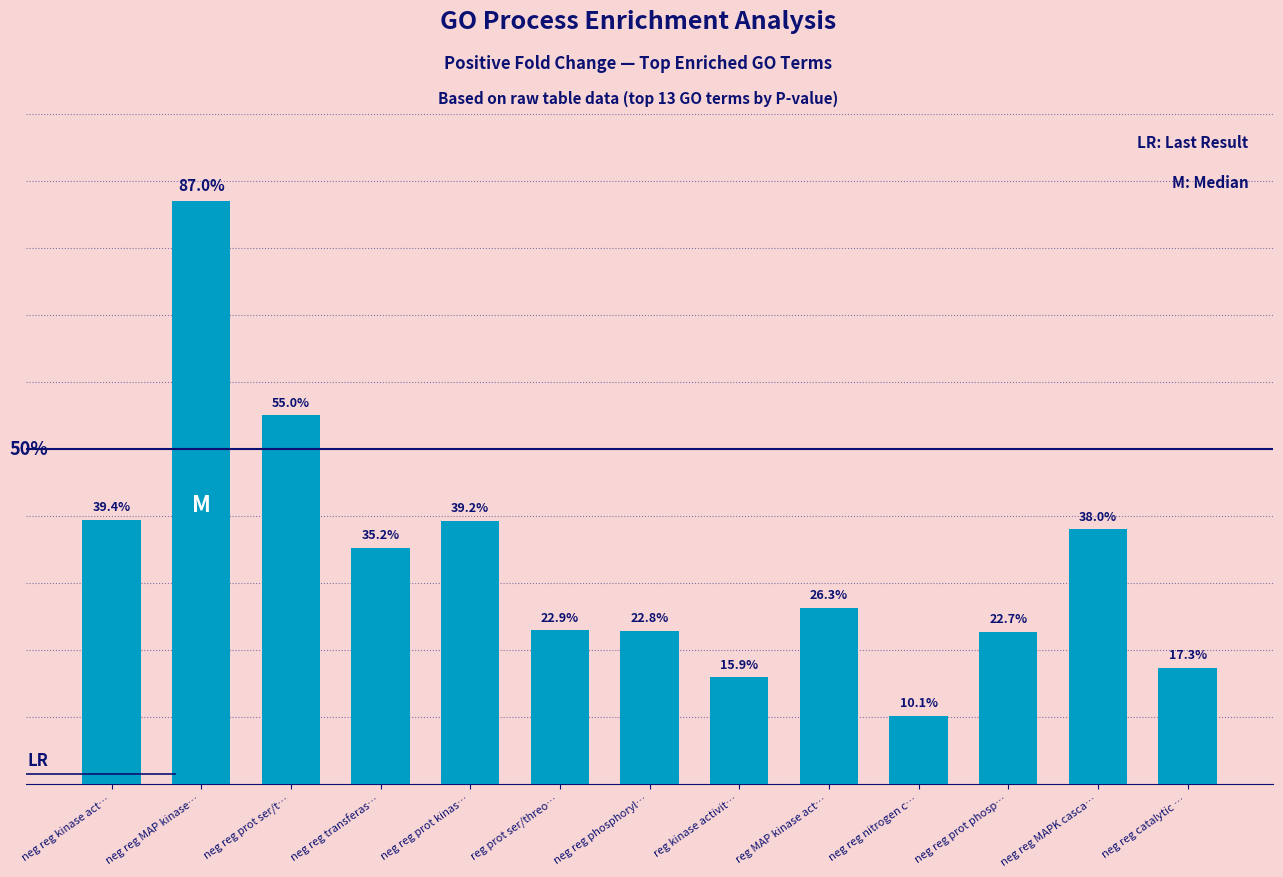

What is the label of the 7th bar from the left?

neg reg phosphoryl…